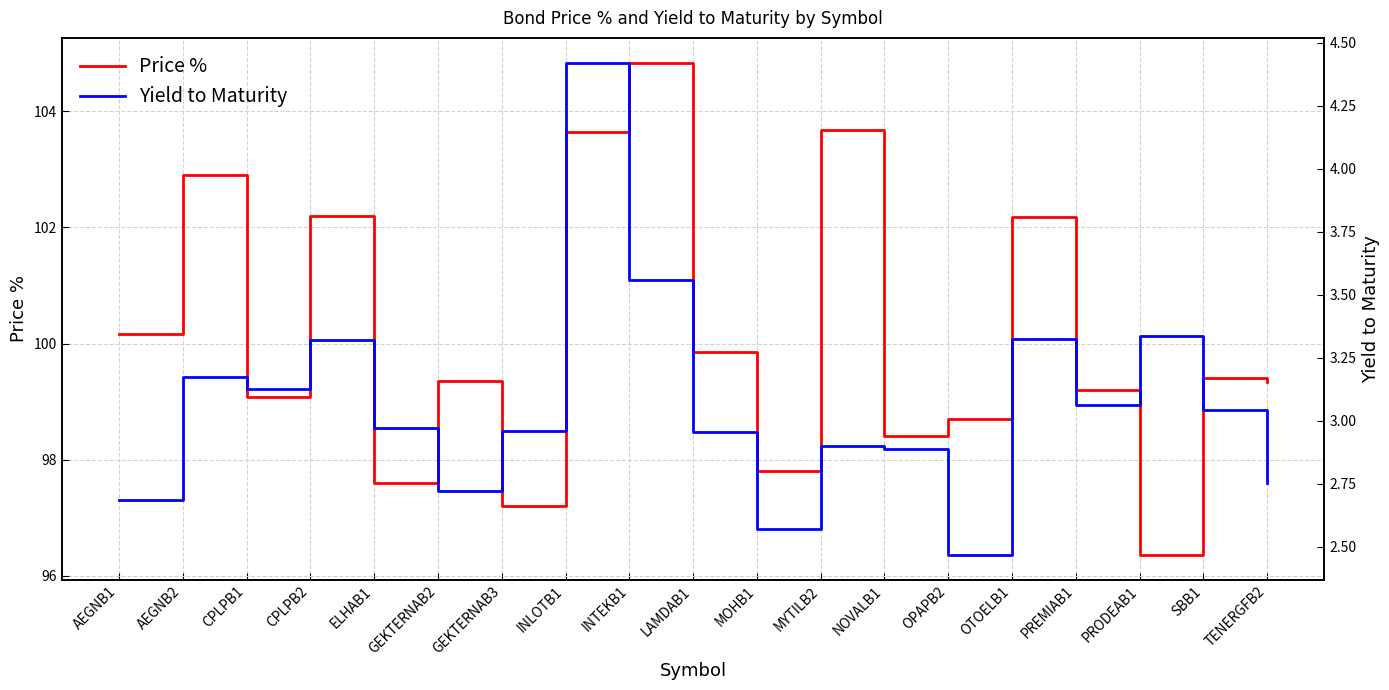

Which series has the widest spread of values?

Price %